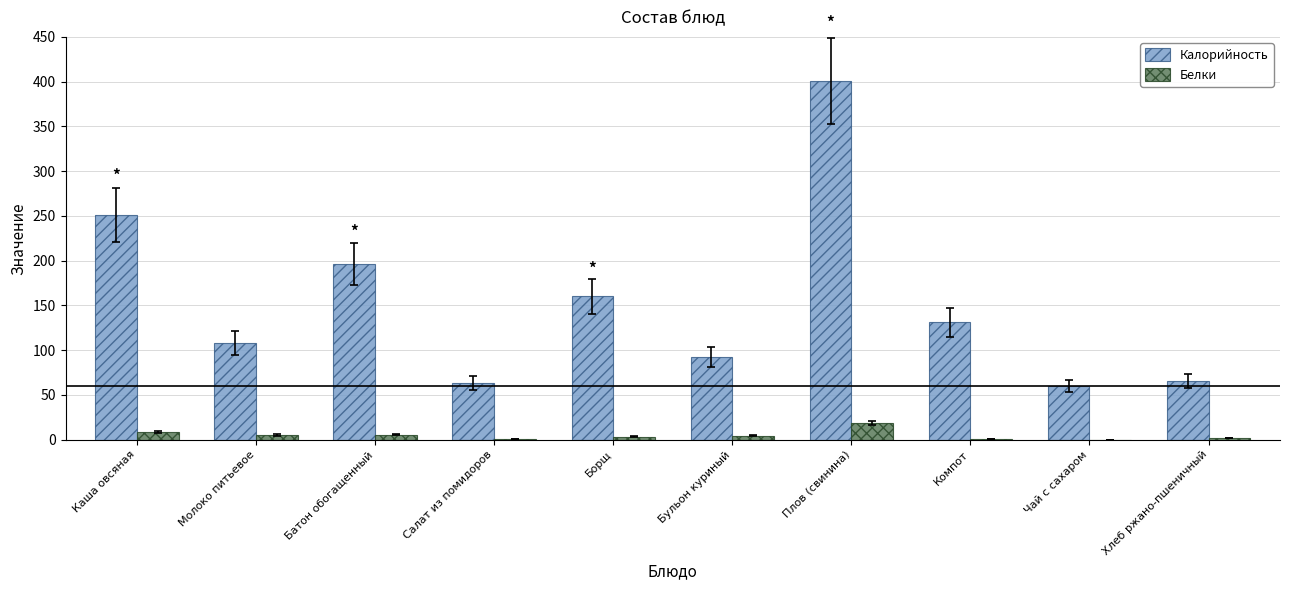

Which category has the highest value in the Калорийность series?

Плов (свинина)